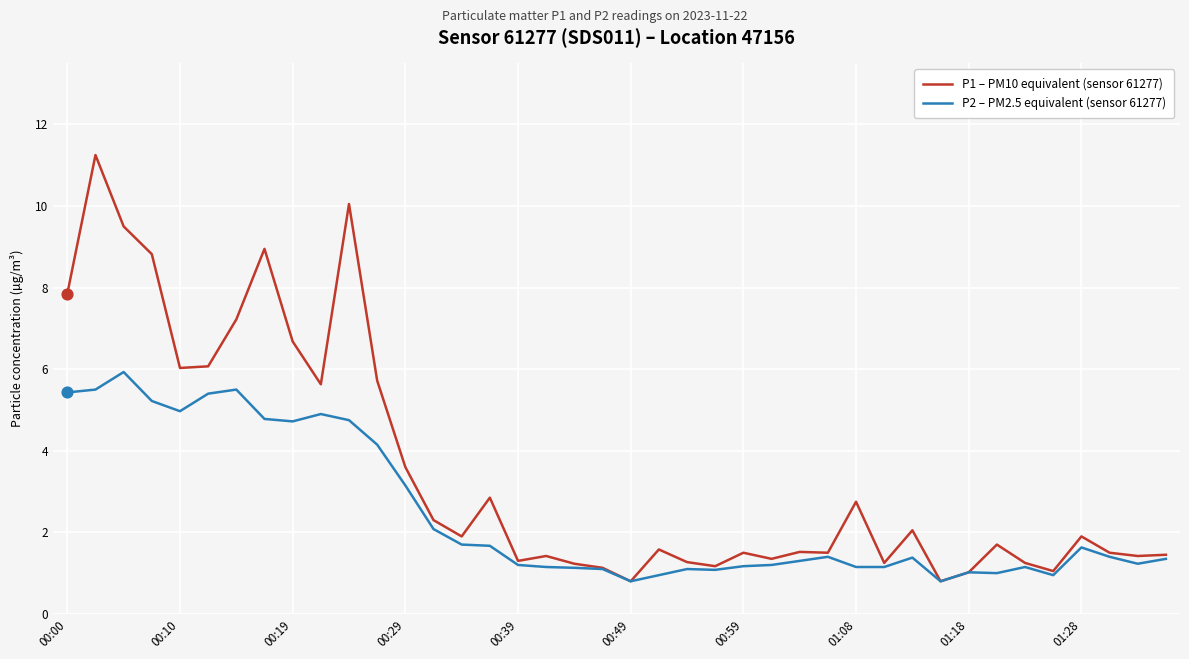

Which series has the largest total across all categories?

P1 – PM10 equivalent (sensor 61277)